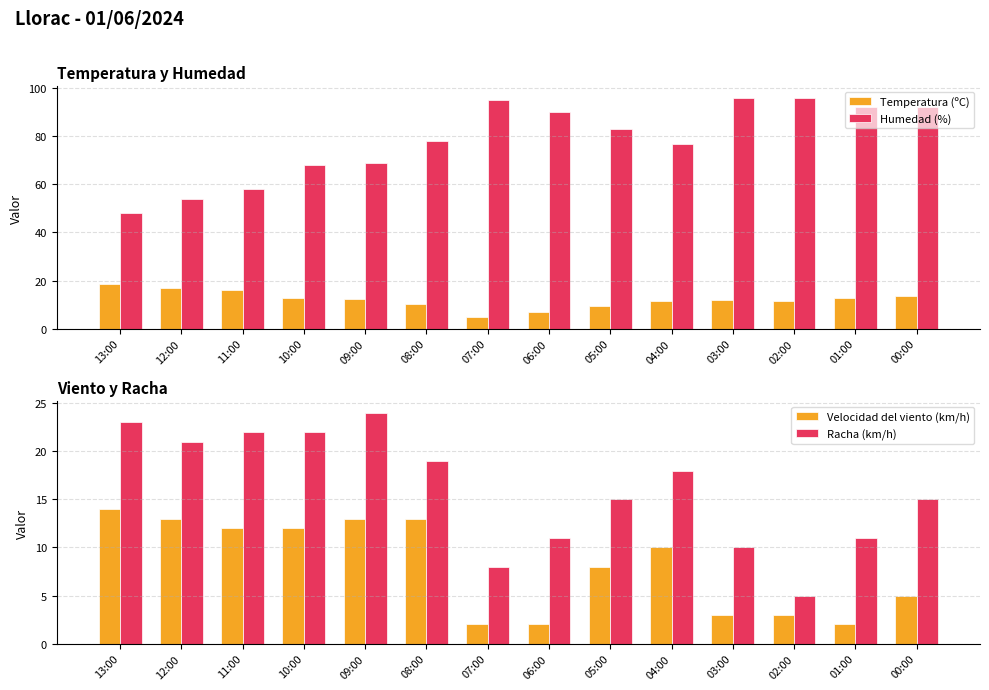

What is the total value across all series at 07:00?

110.0